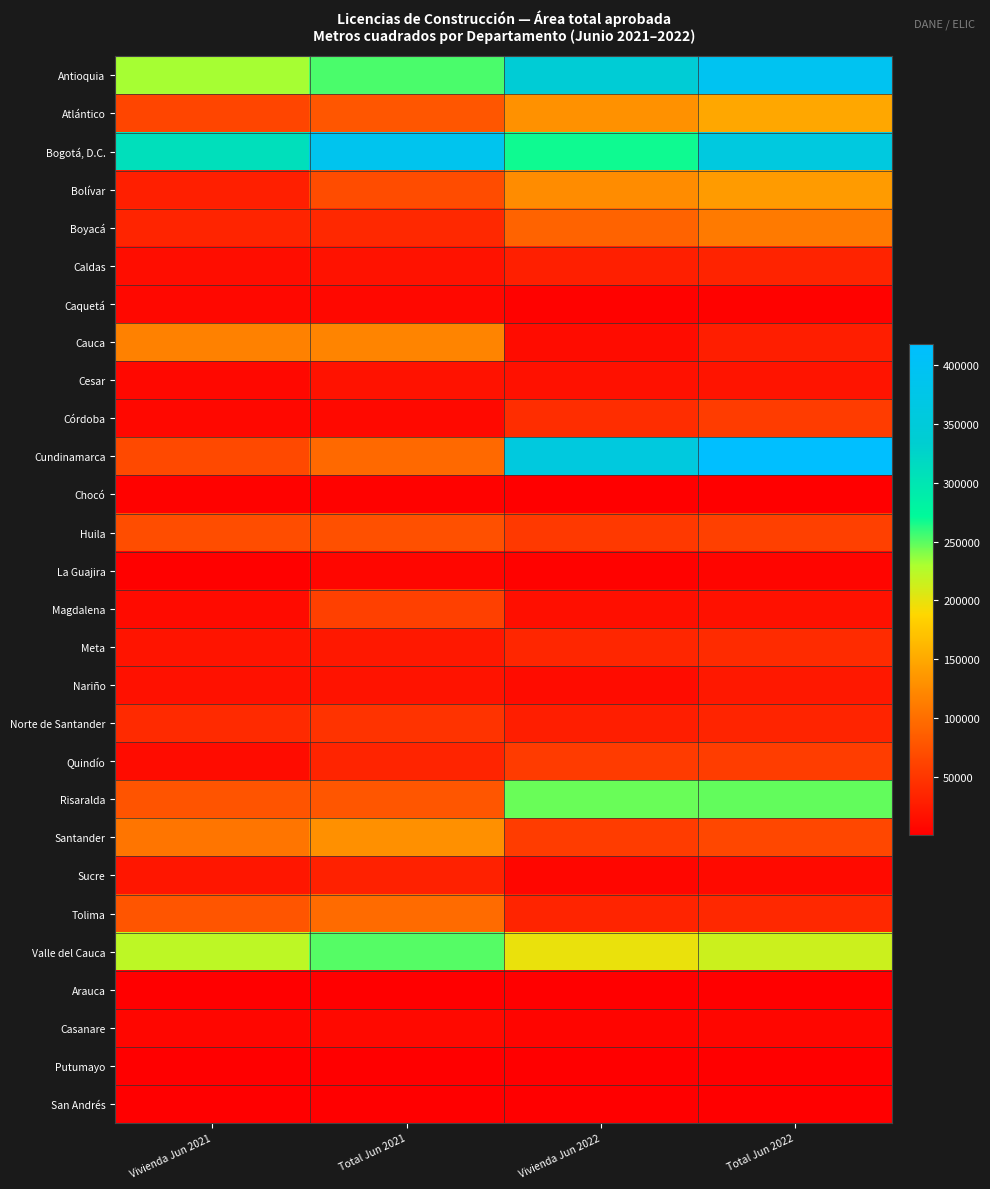

Reading left to right, transcribe all the data shown in this chart.

Antioquia: Vivienda Jun 2021=231180	Total Jun 2021=253872	Vivienda Jun 2022=341475	Total Jun 2022=393490
Atlántico: Vivienda Jun 2021=63760	Total Jun 2021=78761	Vivienda Jun 2022=130305	Total Jun 2022=148512
Bogotá, D.C.: Vivienda Jun 2021=309879	Total Jun 2021=387427	Vivienda Jun 2022=268531	Total Jun 2022=360050
Bolívar: Vivienda Jun 2021=29503	Total Jun 2021=70411	Vivienda Jun 2022=126658	Total Jun 2022=138780
Boyacá: Vivienda Jun 2021=34163	Total Jun 2021=37840	Vivienda Jun 2022=90361	Total Jun 2022=110044
Caldas: Vivienda Jun 2021=12632	Total Jun 2021=17399	Vivienda Jun 2022=29013	Total Jun 2022=32504
Caquetá: Vivienda Jun 2021=7976	Total Jun 2021=7976	Vivienda Jun 2022=2890	Total Jun 2022=3389
Cauca: Vivienda Jun 2021=116848	Total Jun 2021=118616	Vivienda Jun 2022=12268	Total Jun 2022=28523
Cesar: Vivienda Jun 2021=8256	Total Jun 2021=17527	Vivienda Jun 2022=16557	Total Jun 2022=19457
Córdoba: Vivienda Jun 2021=8179	Total Jun 2021=9669	Vivienda Jun 2022=42560	Total Jun 2022=55768
Cundinamarca: Vivienda Jun 2021=67051	Total Jun 2021=95379	Vivienda Jun 2022=358680	Total Jun 2022=417730
Chocó: Vivienda Jun 2021=3388	Total Jun 2021=3388	Vivienda Jun 2022=795	Total Jun 2022=795
Huila: Vivienda Jun 2021=70559	Total Jun 2021=73513	Vivienda Jun 2022=52742	Total Jun 2022=59607
La Guajira: Vivienda Jun 2021=2129	Total Jun 2021=6134	Vivienda Jun 2022=3020	Total Jun 2022=5488
Magdalena: Vivienda Jun 2021=11678	Total Jun 2021=59401	Vivienda Jun 2022=14866	Total Jun 2022=16103
Meta: Vivienda Jun 2021=19567	Total Jun 2021=22736	Vivienda Jun 2022=35501	Total Jun 2022=39655
Nariño: Vivienda Jun 2021=16062	Total Jun 2021=18907	Vivienda Jun 2022=12270	Total Jun 2022=22759
Norte de Santander: Vivienda Jun 2021=39460	Total Jun 2021=46961	Vivienda Jun 2022=28246	Total Jun 2022=33799
Quindío: Vivienda Jun 2021=12406	Total Jun 2021=33064	Vivienda Jun 2022=54272	Total Jun 2022=56293
Risaralda: Vivienda Jun 2021=76710	Total Jun 2021=79426	Vivienda Jun 2022=245933	Total Jun 2022=247565
Santander: Vivienda Jun 2021=106192	Total Jun 2021=129627	Vivienda Jun 2022=55578	Total Jun 2022=64923
Sucre: Vivienda Jun 2021=20769	Total Jun 2021=30603	Vivienda Jun 2022=6103	Total Jun 2022=10291
Tolima: Vivienda Jun 2021=78219	Total Jun 2021=96861	Vivienda Jun 2022=34522	Total Jun 2022=37361
Valle del Cauca: Vivienda Jun 2021=221669	Total Jun 2021=250911	Vivienda Jun 2022=198481	Total Jun 2022=214686
Arauca: Vivienda Jun 2021=1505	Total Jun 2021=1738	Vivienda Jun 2022=1123	Total Jun 2022=1725
Casanare: Vivienda Jun 2021=6513	Total Jun 2021=9542	Vivienda Jun 2022=5791	Total Jun 2022=6639
Putumayo: Vivienda Jun 2021=861	Total Jun 2021=1228	Vivienda Jun 2022=372	Total Jun 2022=372
San Andrés: Vivienda Jun 2021=418	Total Jun 2021=418	Vivienda Jun 2022=1980	Total Jun 2022=1980